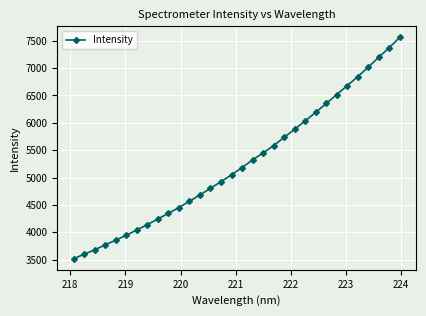

What is the difference between the maximum and minimum values?

4044.7